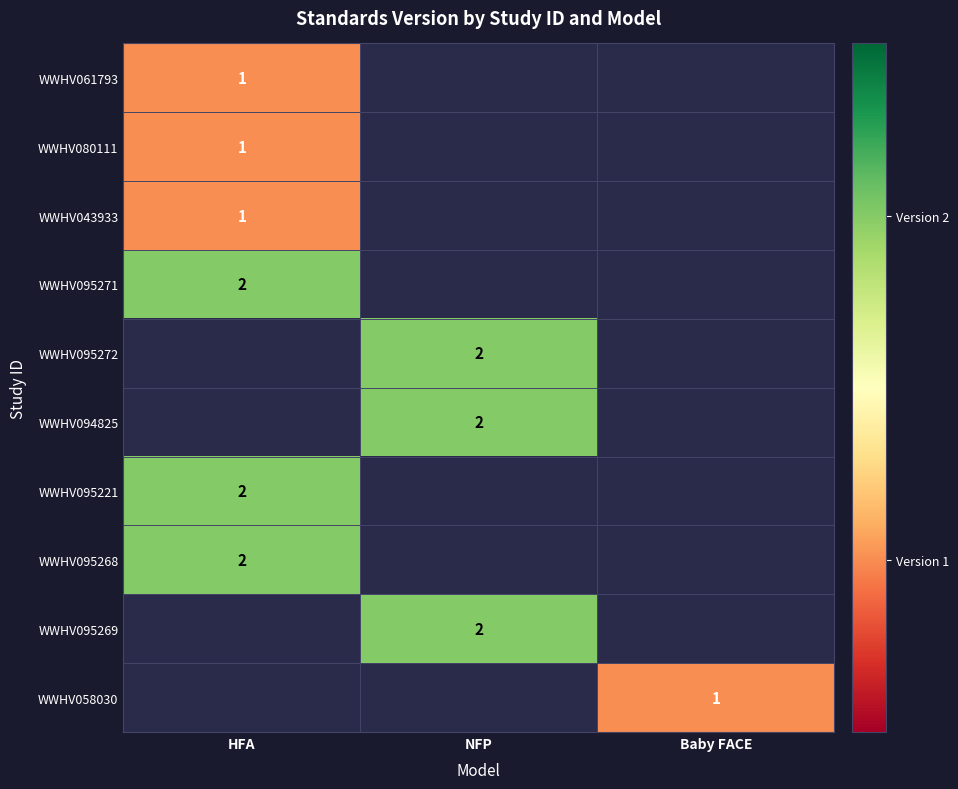

True or false: WWHV061793 has a value of 2 at HFA.

False